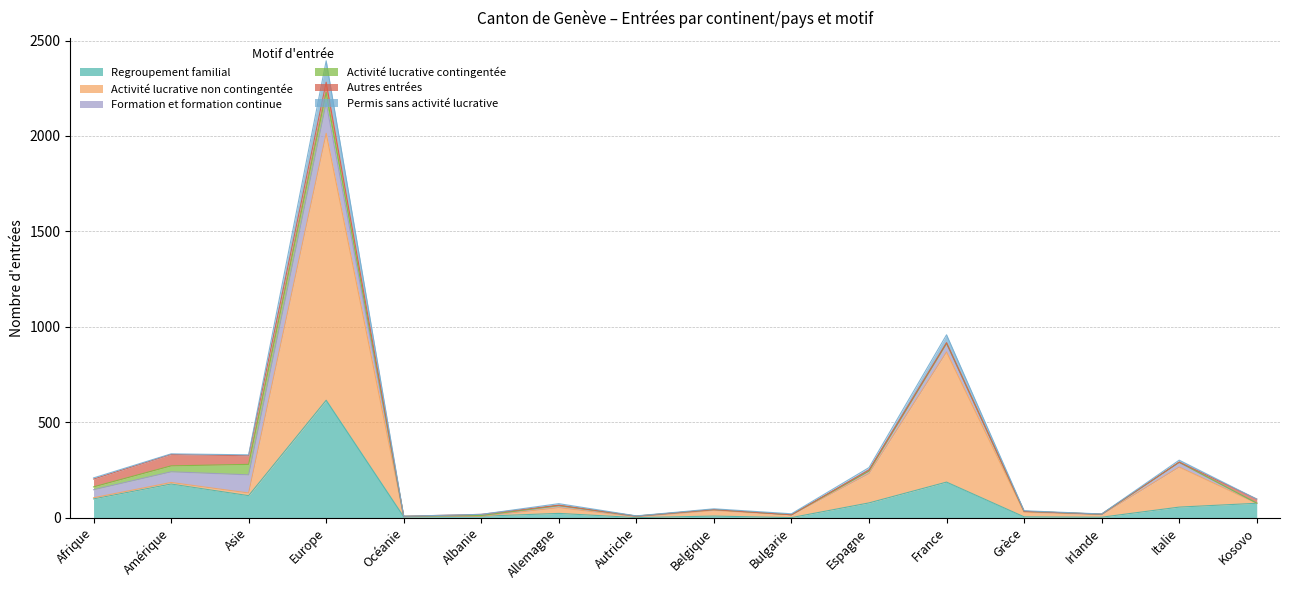

How many lines are shown in the chart?

6